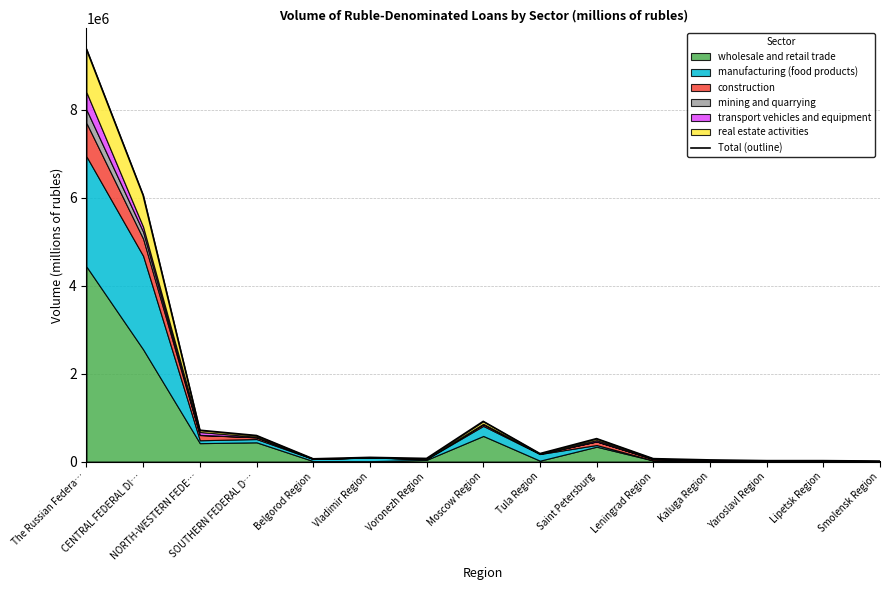

True or false: the data shows 22296 at Belgorod Region.

False